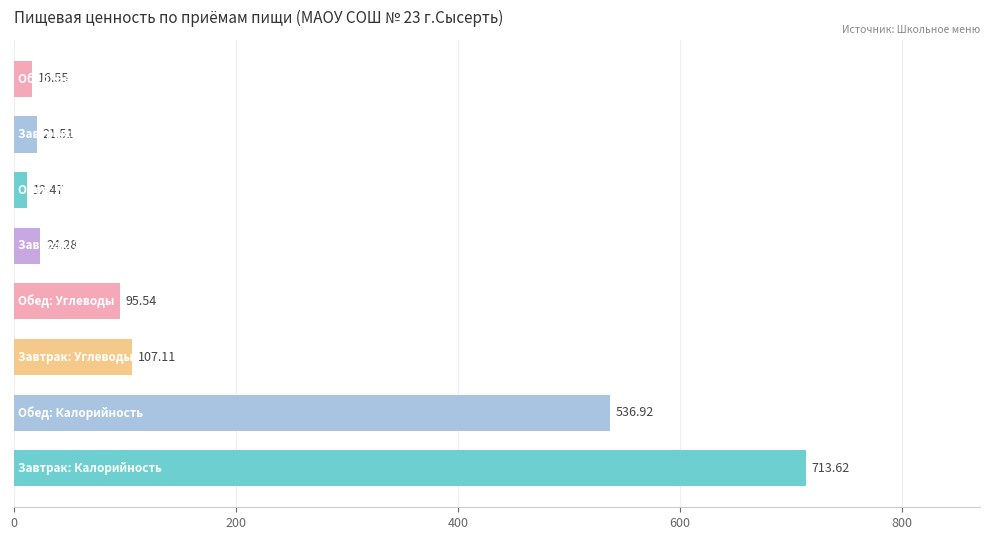

Does the chart contain any negative values?

No